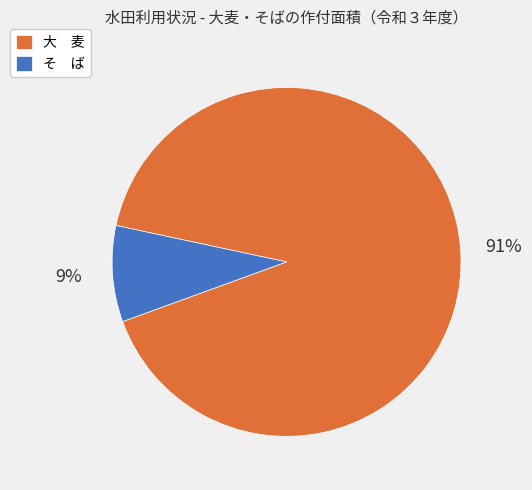

To the nearest percent, what portion does 大 麦 represent?

91%